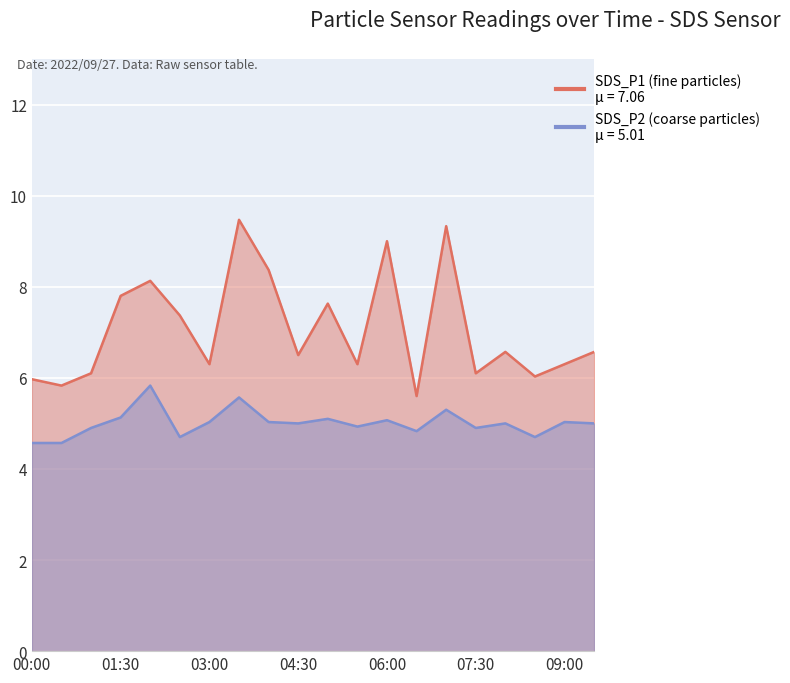

What is the difference between the maximum and second lowest values in the SDS_P1 series?

3.6